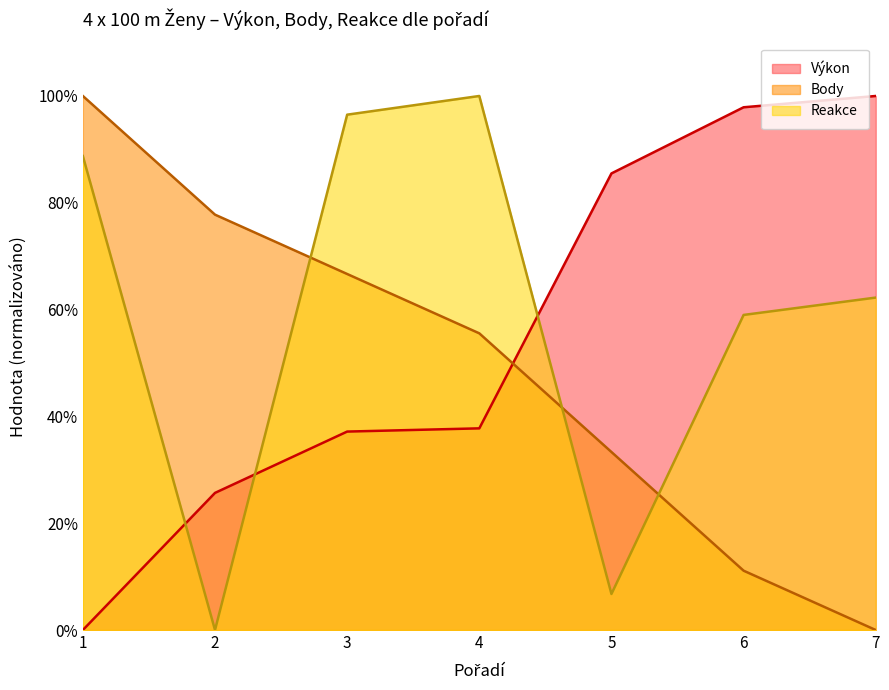

Does the chart display data point markers on the line(s)?

No